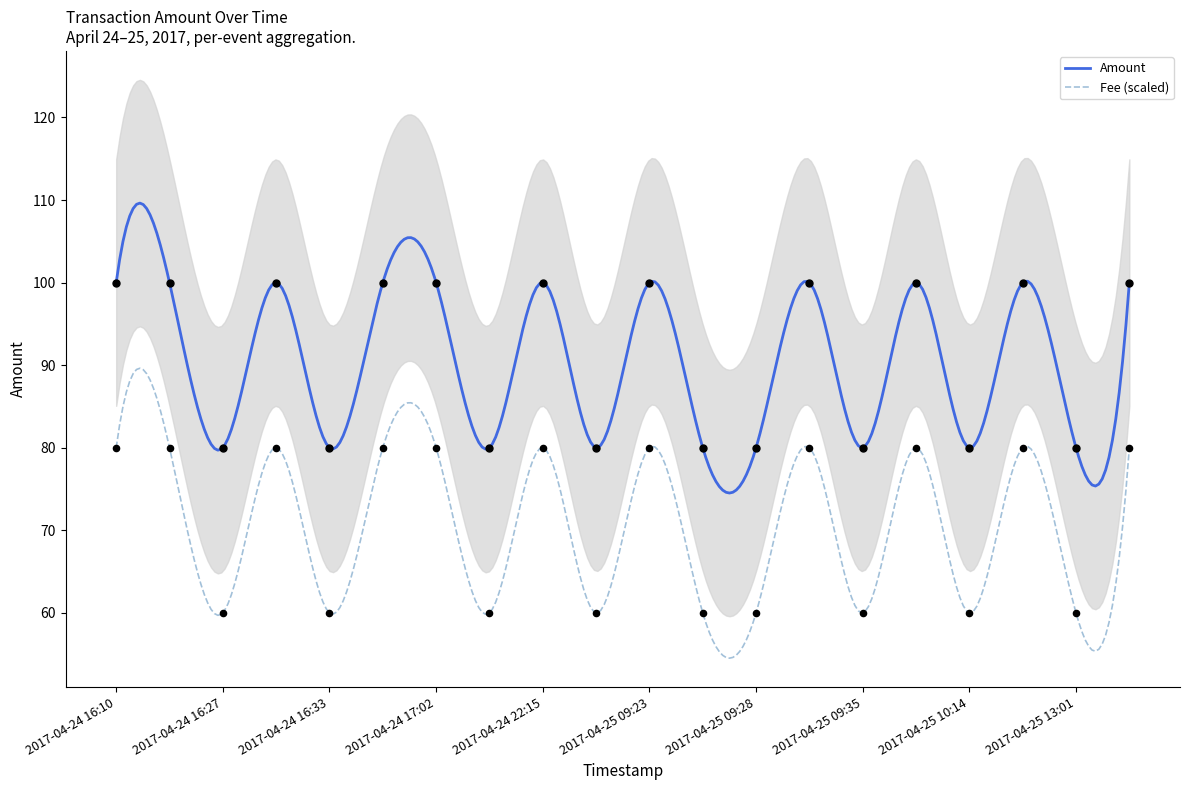

True or false: Fee (scaled) and Amount cross at least once.

False